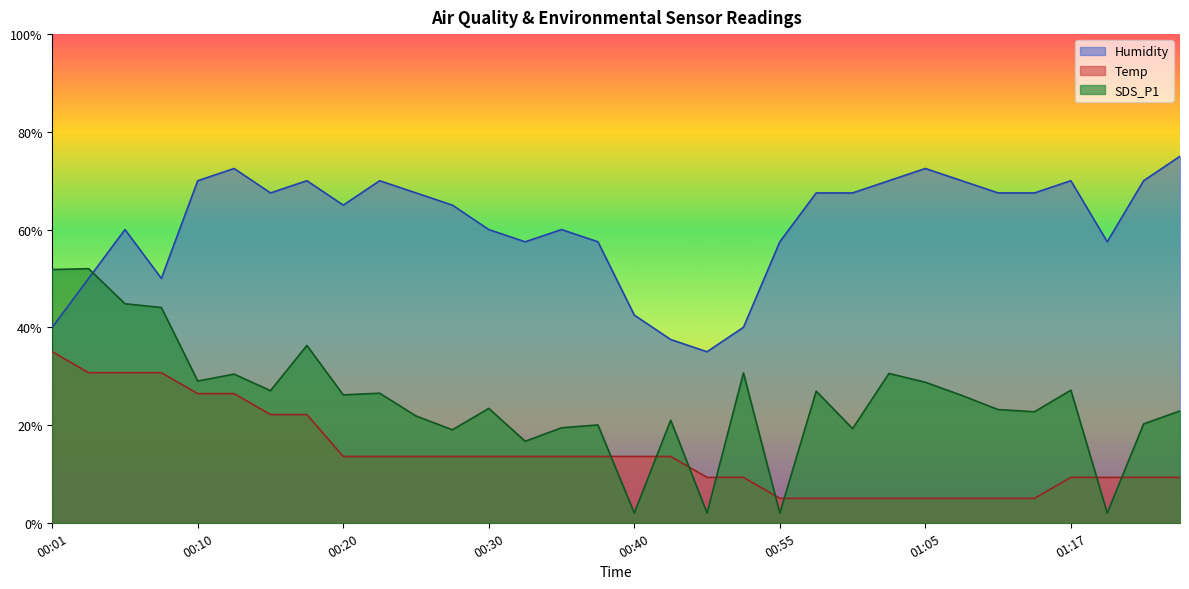

True or false: Temp and Humidity cross at least once.

False